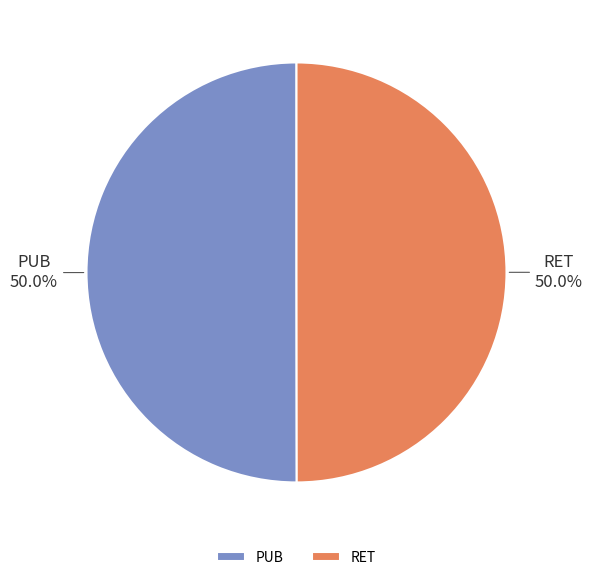

What percentage is NOT represented by PUB?

50.0%